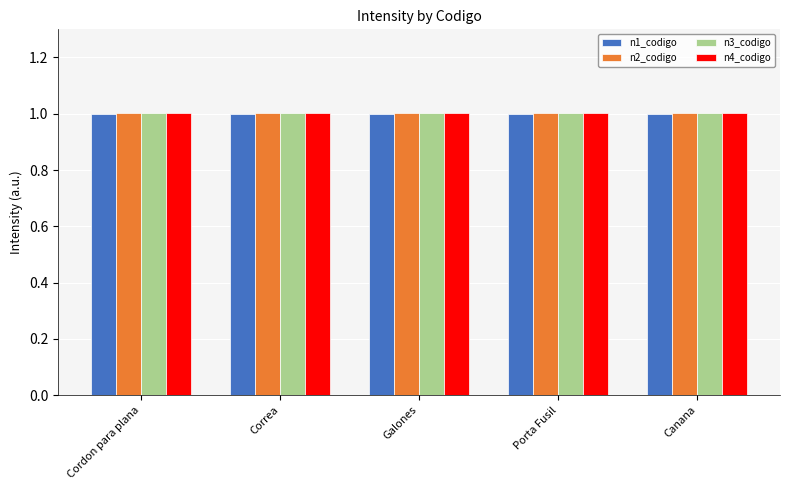

The n2_codigo series shows 1.0 at Cordon para plana. True or false?

True